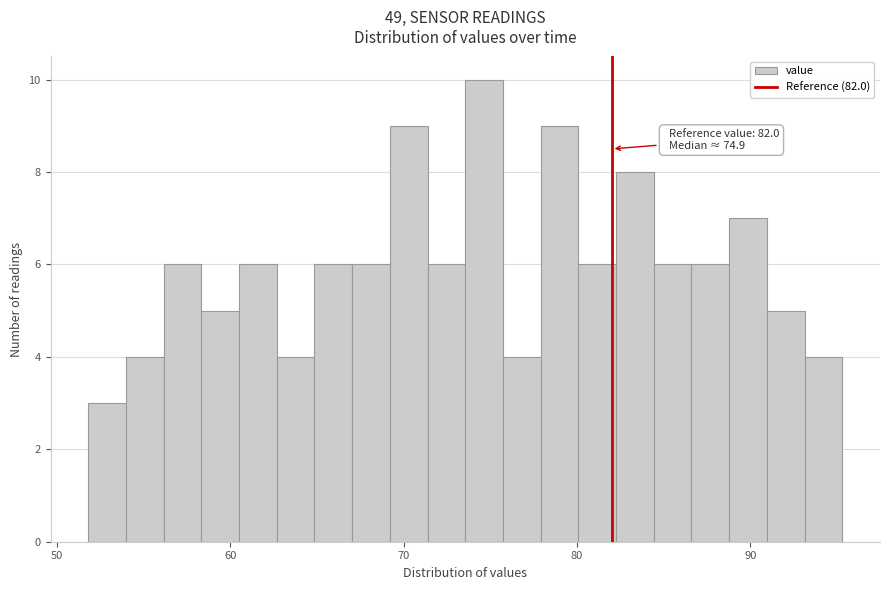

Around what value on the x-axis is the tallest bar? Give the approximate position of its centre, as read against the axis.

75